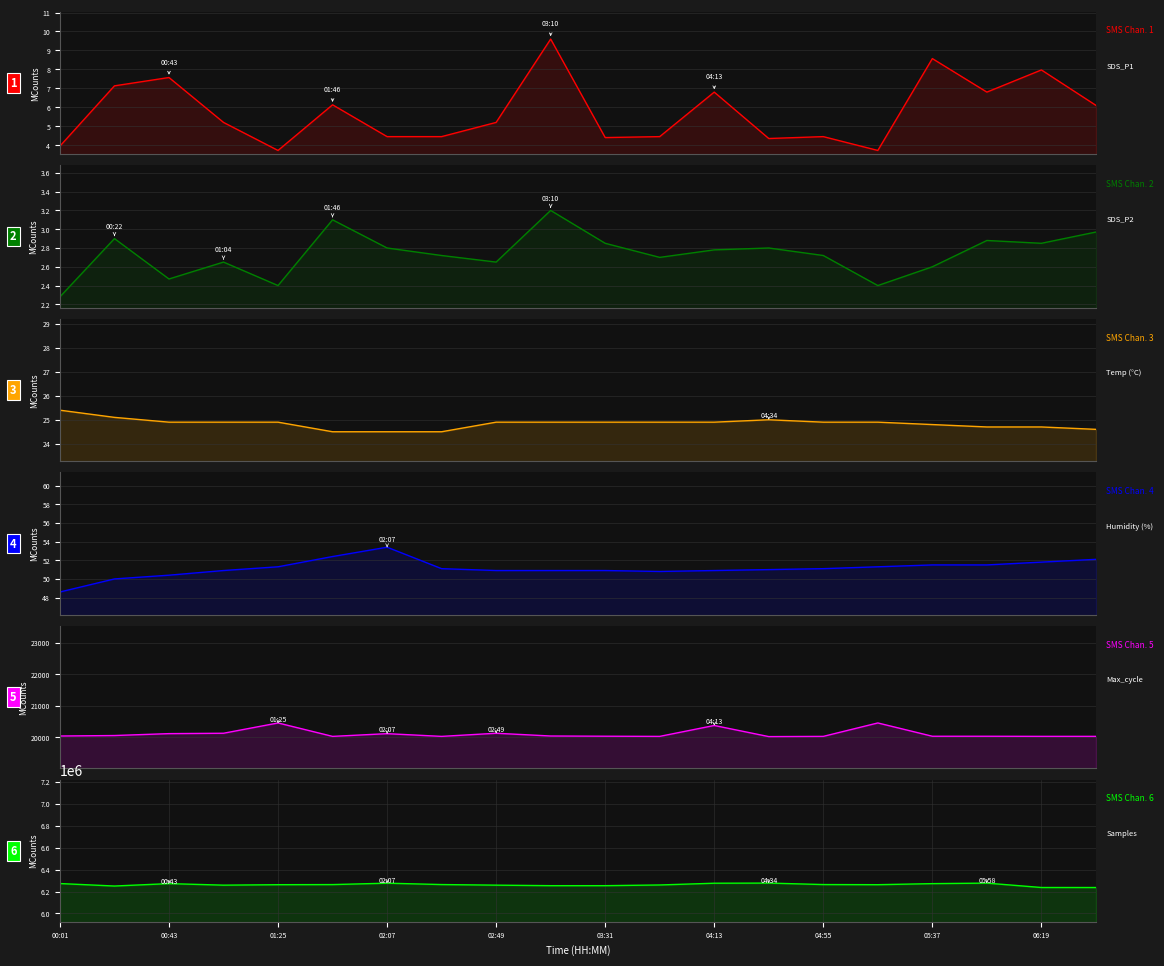

Which series has the largest total across all categories?

Samples